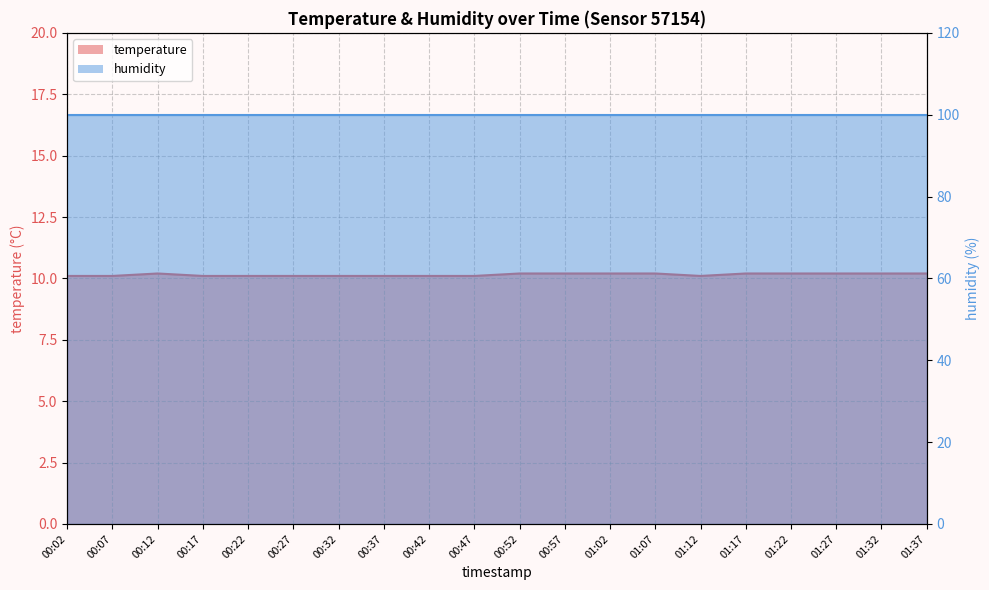

What is the average value?

10.2